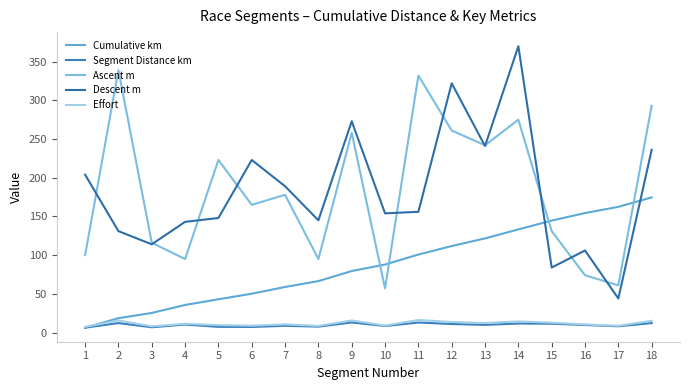

True or false: Ascent m and Descent m intersect in this chart.

True